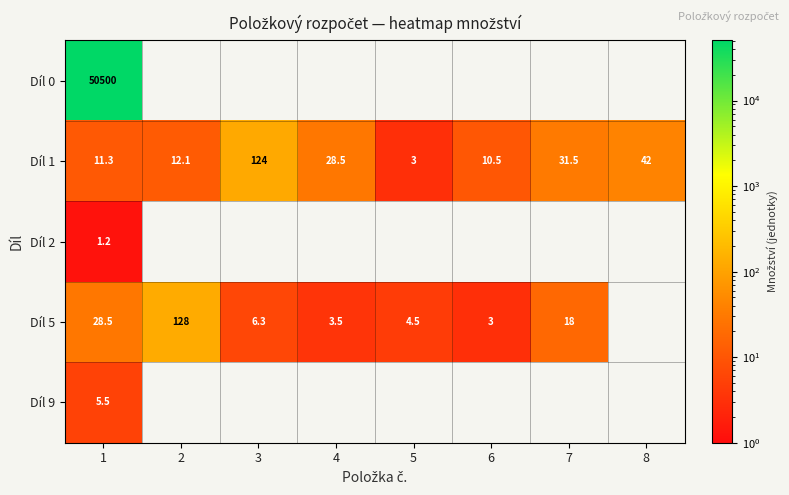

The Díl 2 series shows 1.2 at 1. True or false?

True